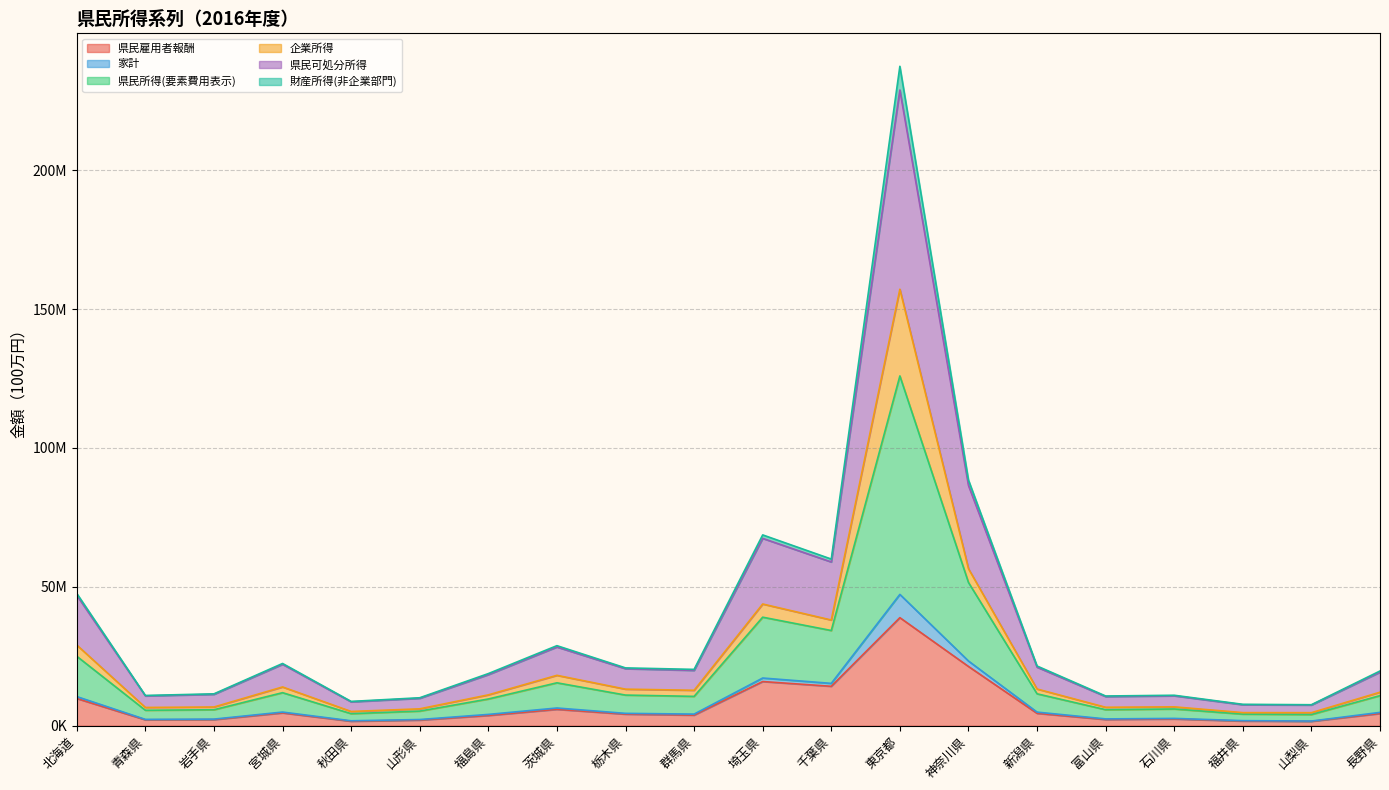

Does the chart have visible grid lines?

Yes